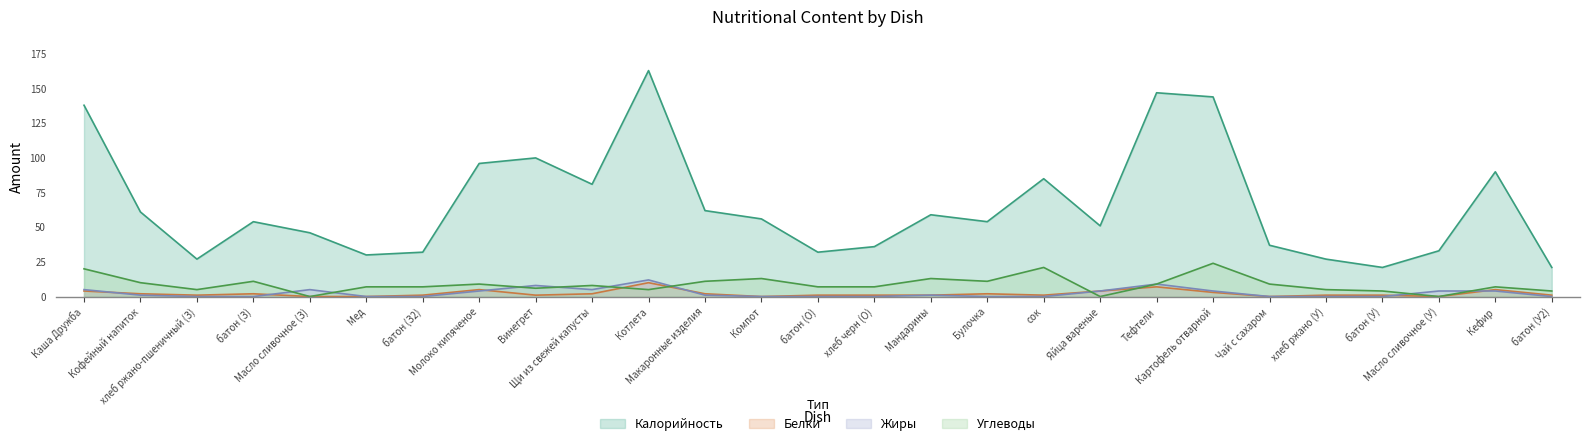

True or false: Калорийность and Жиры cross at least once.

False